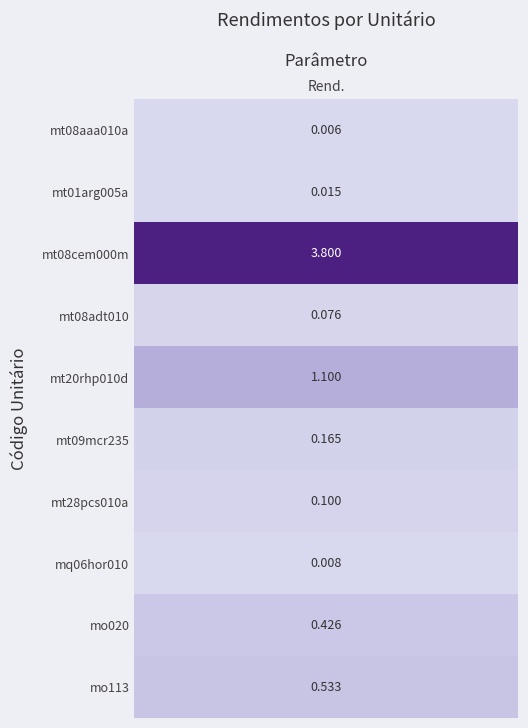

Between mt28pcs010a and mt20rhp010d, which is larger?

mt20rhp010d